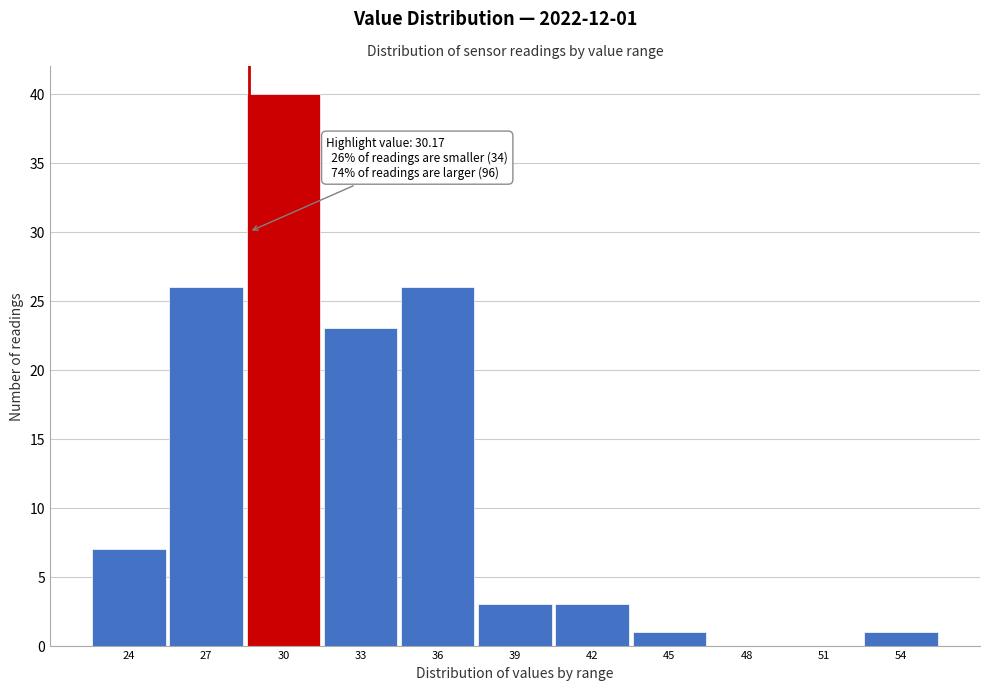

Reading left to right, list all the values displayed in this chart.

24=7	27=26	30=40	33=23	36=26	39=3	42=3	45=1	48=0	51=0	54=1